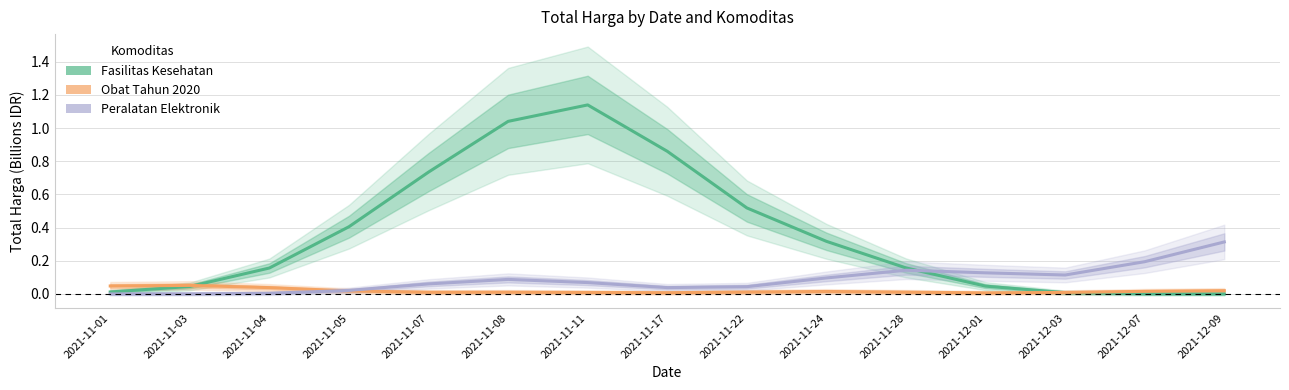

What is the difference between the highest and lowest values at 2021-11-05?

0.4